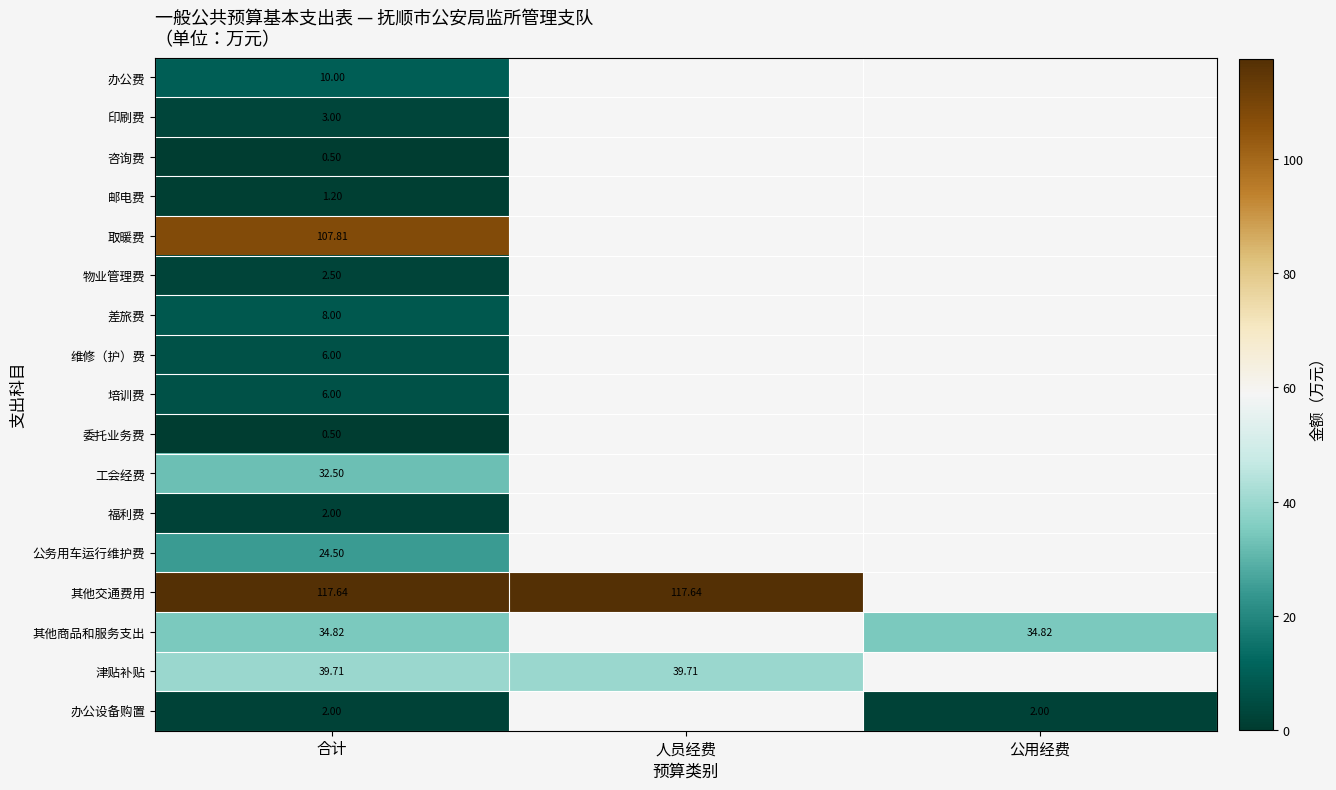

List the series in order of their peak value, lowest first.

咨询费, 委托业务费, 邮电费, 福利费, 办公设备购置, 物业管理费, 印刷费, 维修（护）费, 培训费, 差旅费, 办公费, 公务用车运行维护费, 工会经费, 其他商品和服务支出, 津贴补贴, 取暖费, 其他交通费用